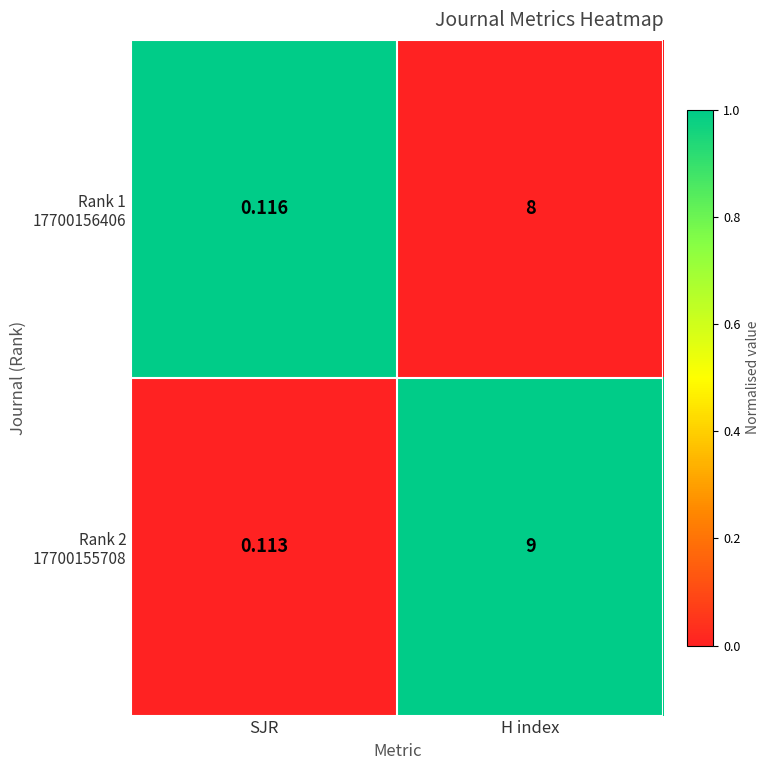

Which label corresponds to the smallest value in the chart?

SJR